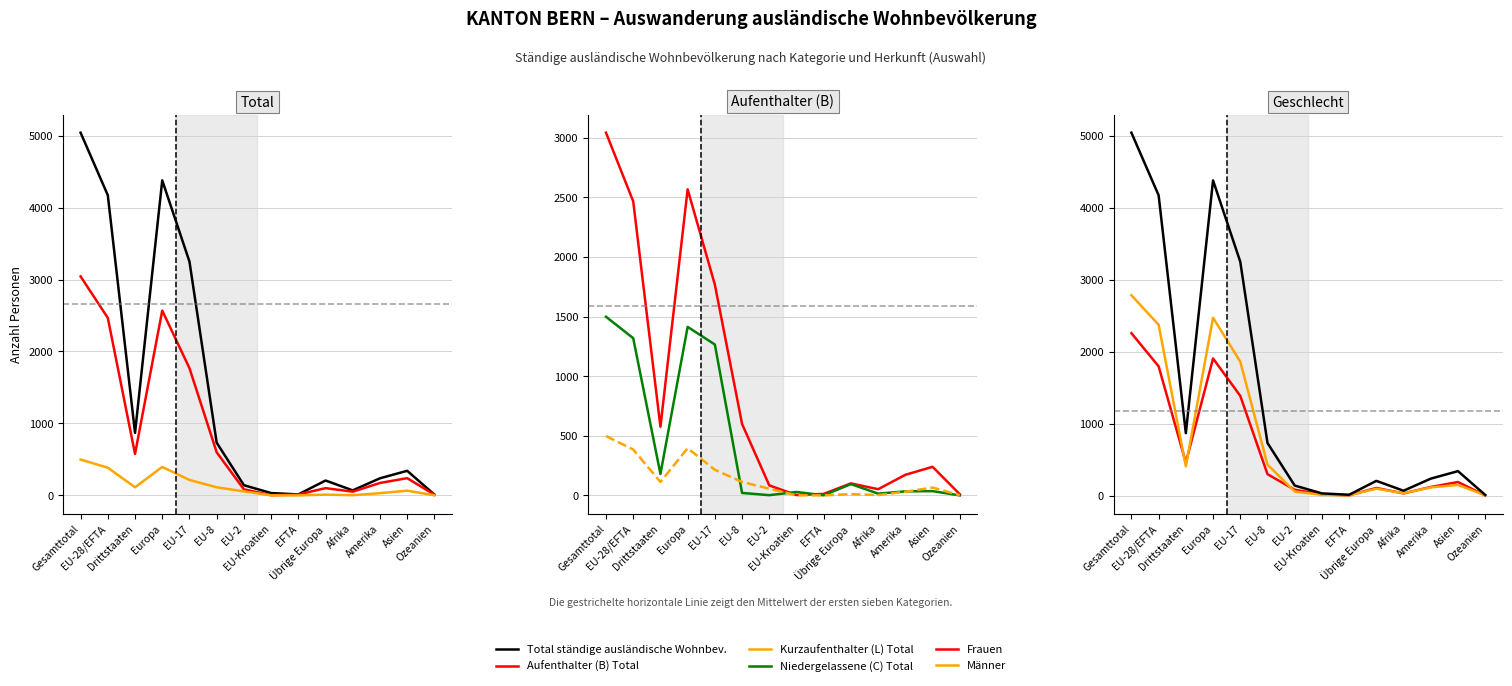

What are all the series names shown in the legend?

Total ständige ausländische Wohnbev., Frauen, Männer, Aufenthalter (B) Total, Kurzaufenthalter (L) Total, Niedergelassene (C) Total